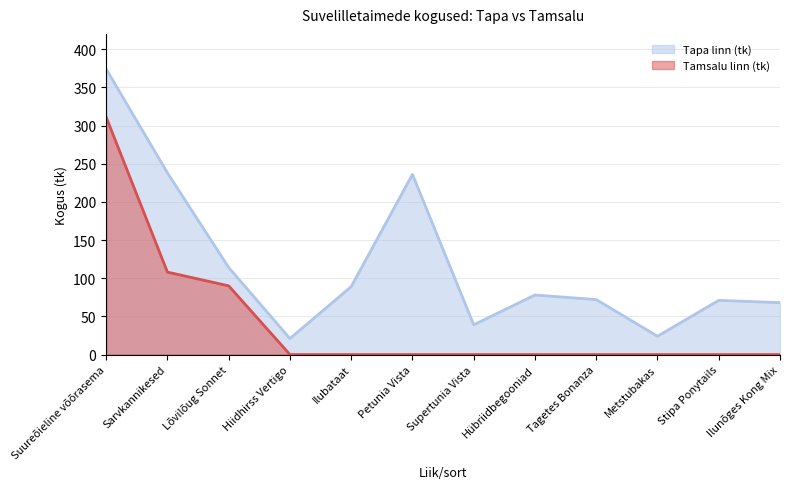

What is the difference between the maximum and minimum values in the Tamsalu linn (tk) series?

311